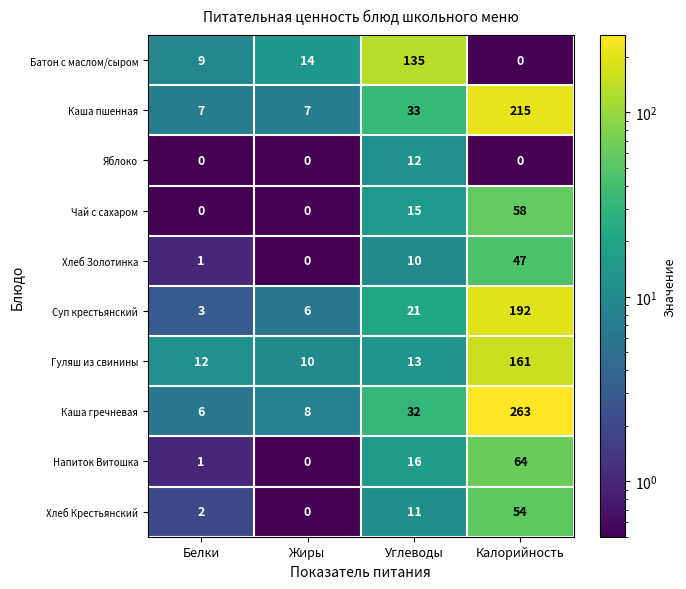

The Батон с маслом/сыром series shows 135 at Углеводы. True or false?

True